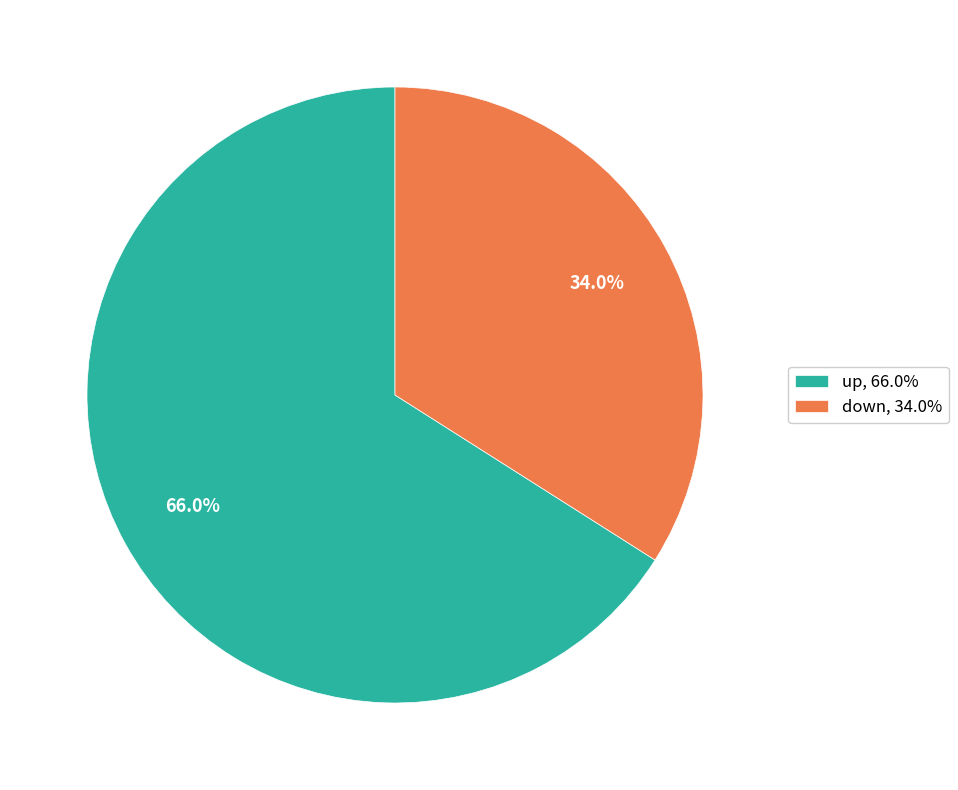

Is it true that up is 51% of the pie?

False